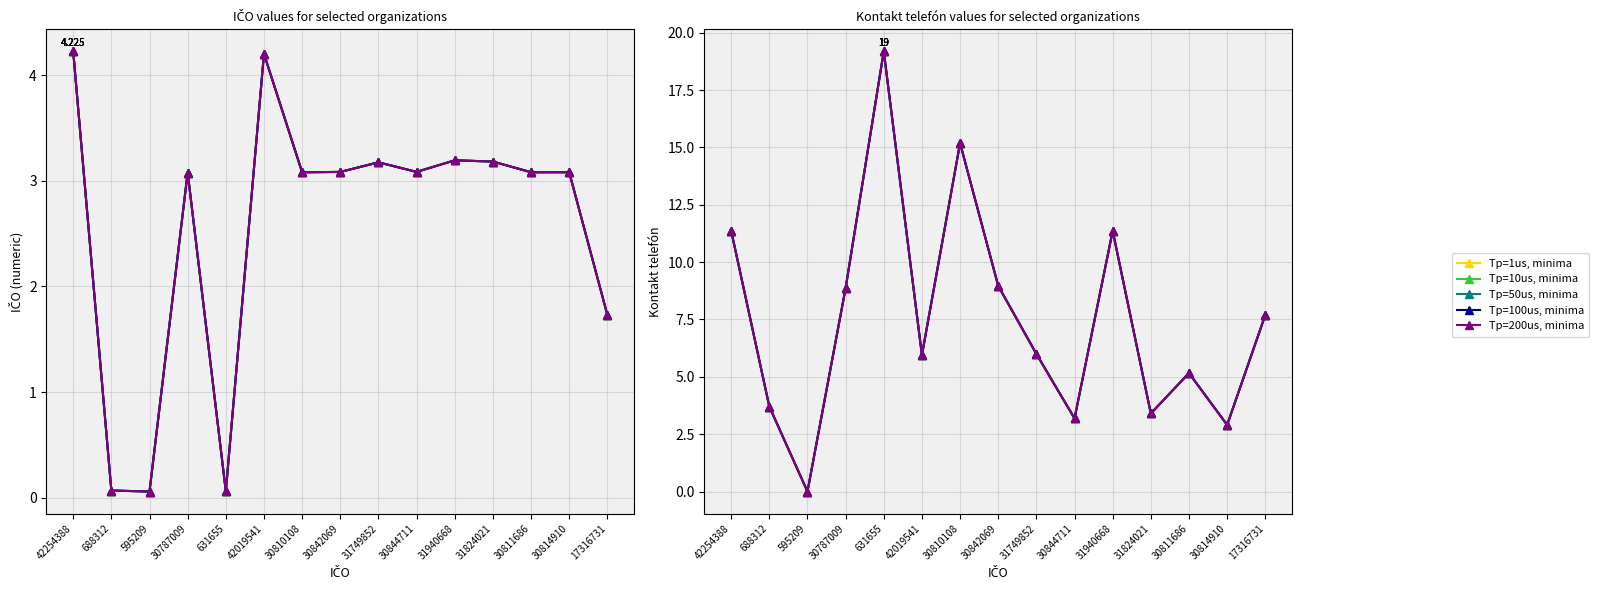

Where does the Tp=100us, minima series first go above 5?

42254388